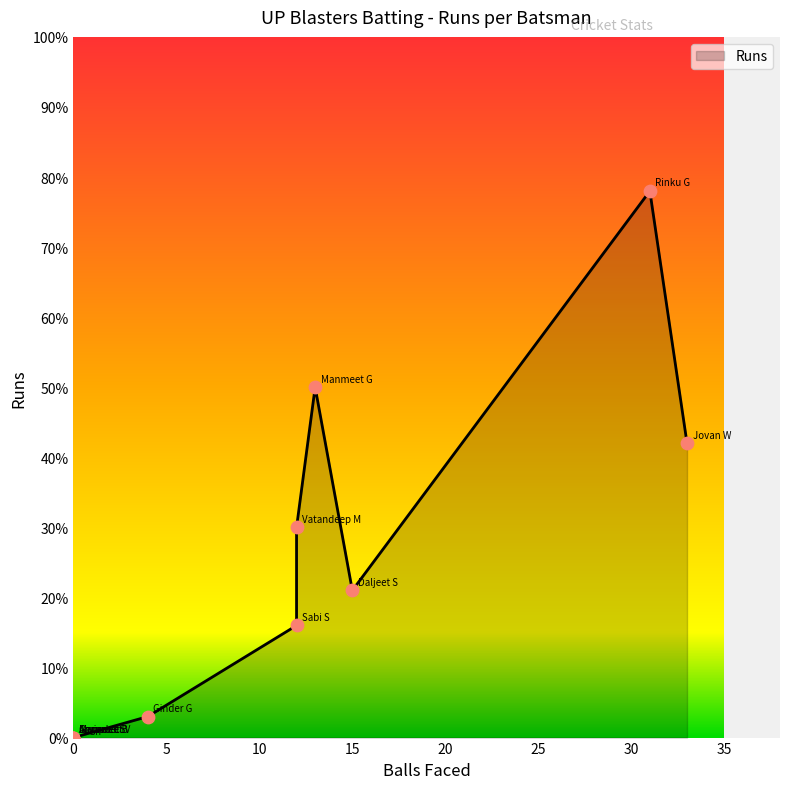

What is the ratio of the value at Vatandeep M to the value at Sabi S?

1.9